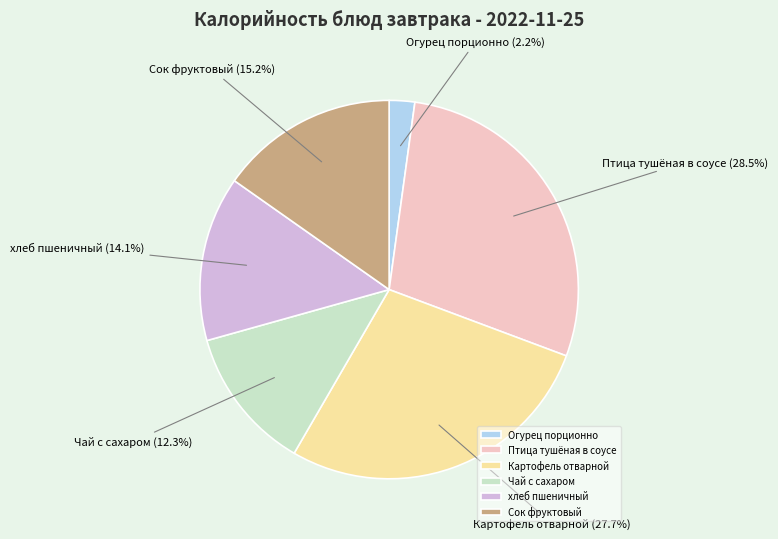

Which slice is the largest?

Птица тушёная в соусе